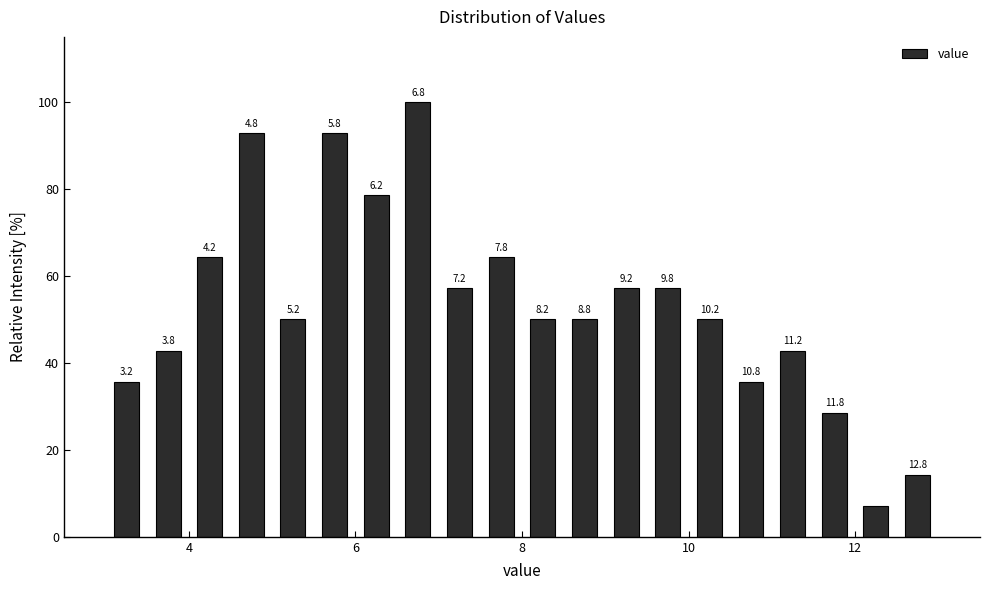

Around what value on the x-axis is the tallest bar? Give the approximate position of its centre, as read against the axis.

6.8